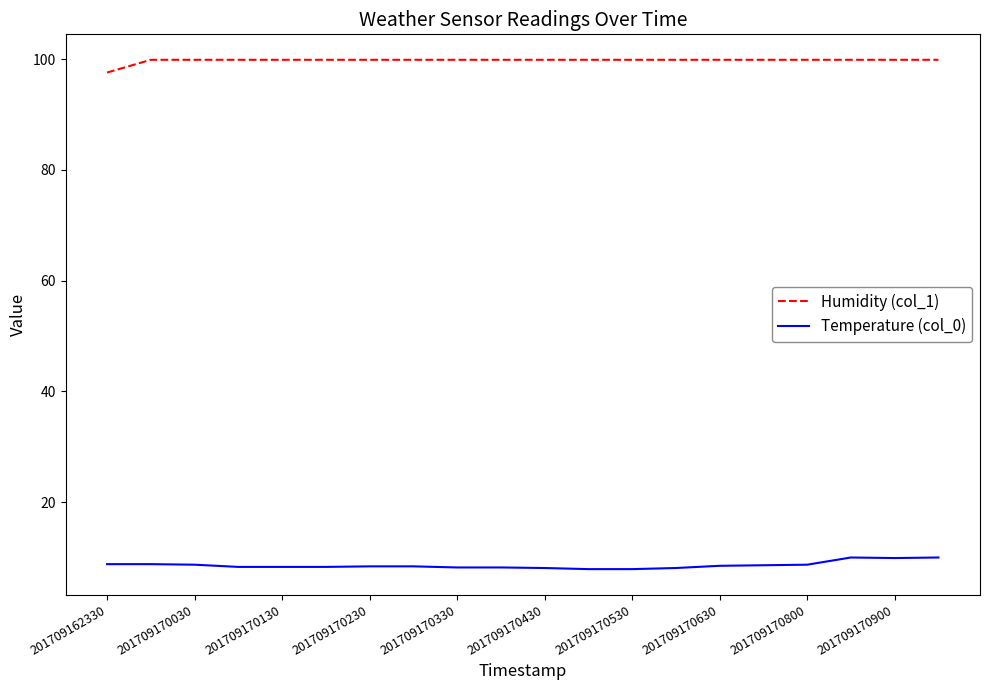

Rank the series by their average value, from lowest to highest.

Temperature (col_0), Humidity (col_1)